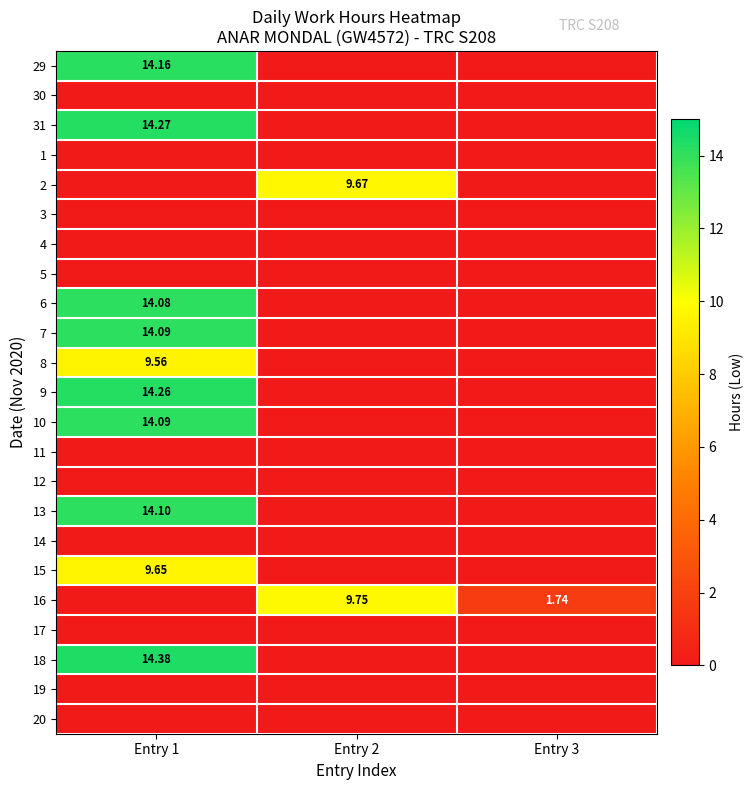

At which category does the chart reach its peak across all series?

Entry 1